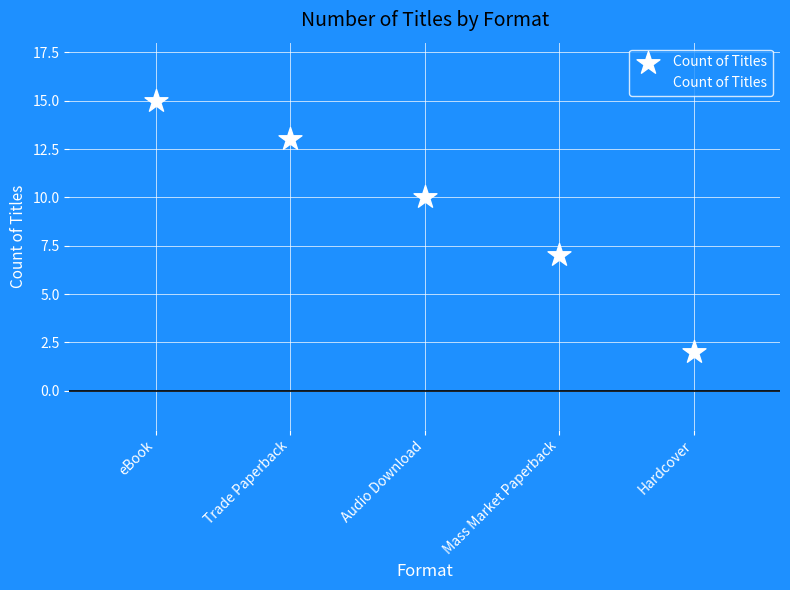

What is the average Y value?

9